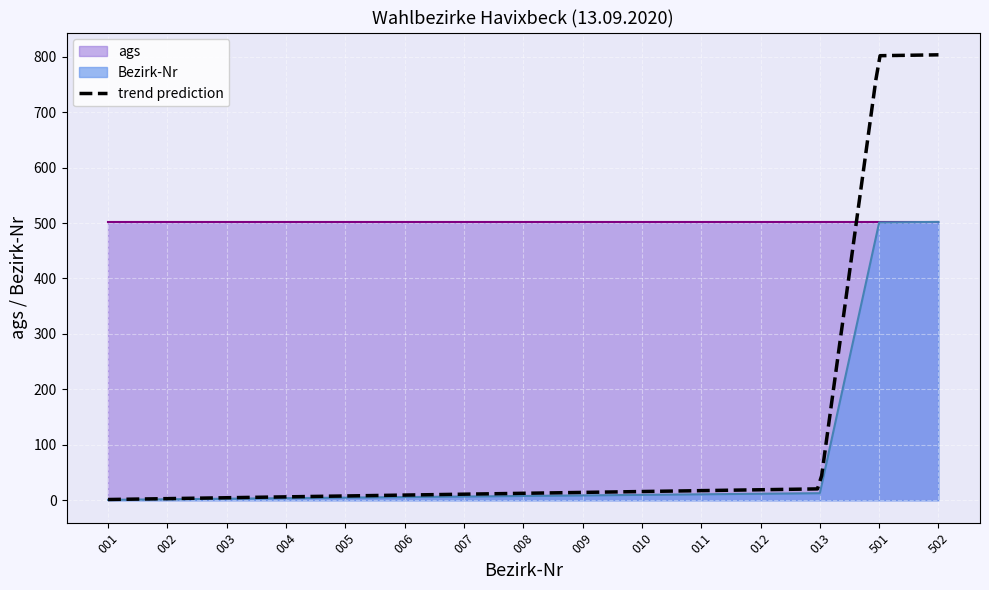

What is the greatest value displayed?

502